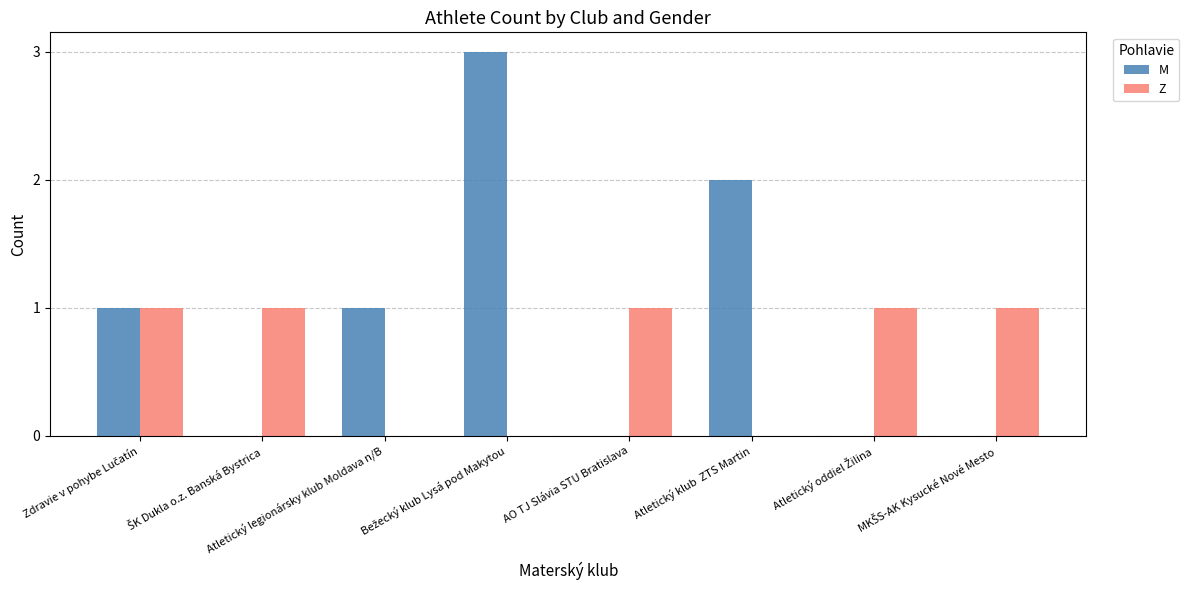

Which series has the largest total across all categories?

M